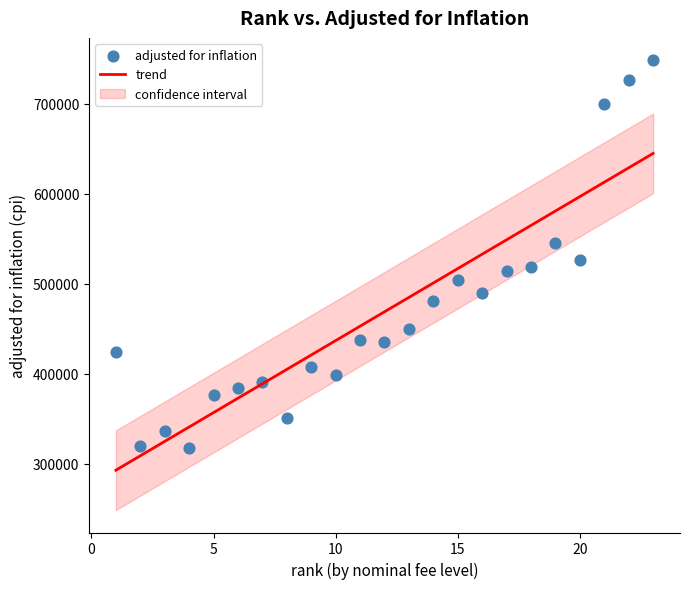

What Y value in the scatter plot is closest to 532655?

526182